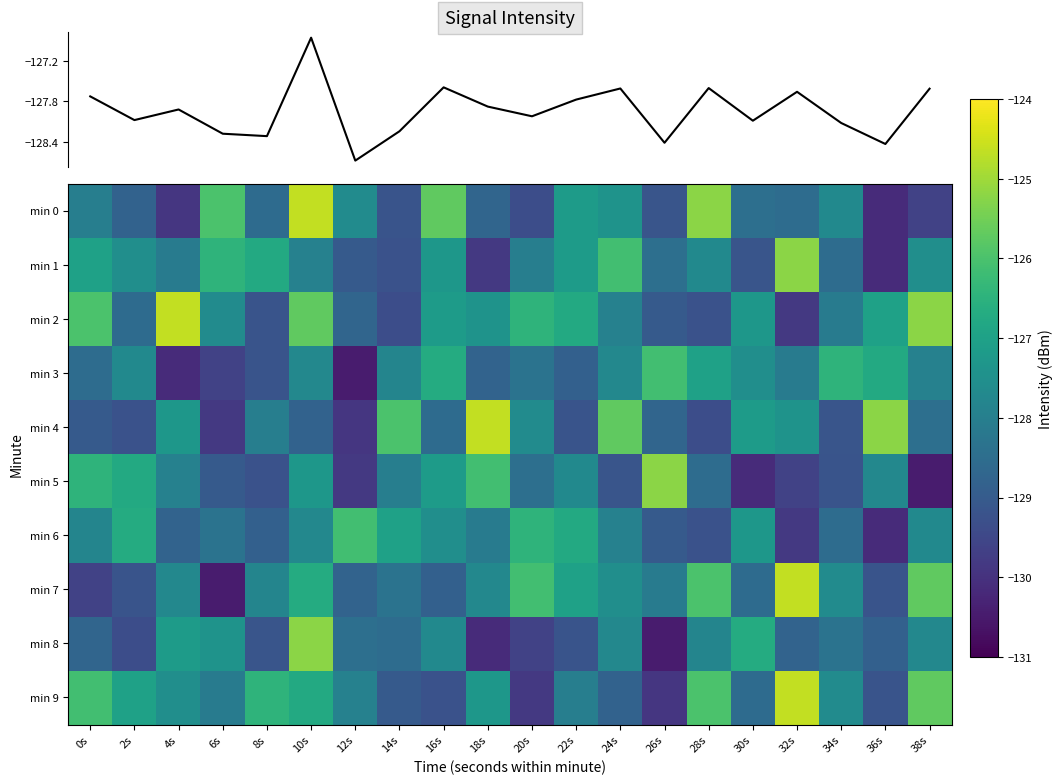

Which label corresponds to the smallest value in the chart?

12s